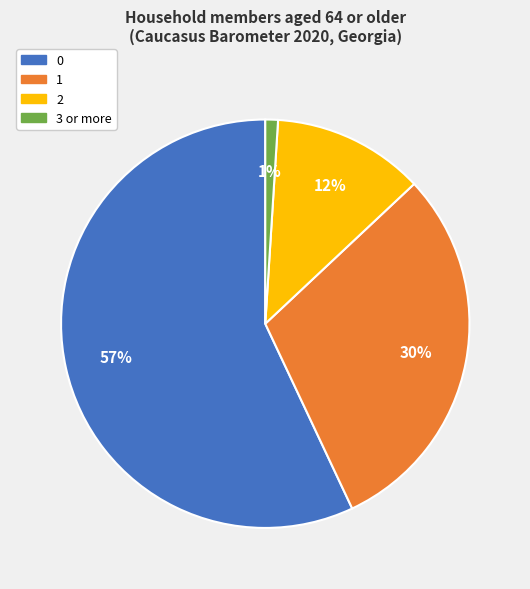

How many slices are in this pie chart?

4